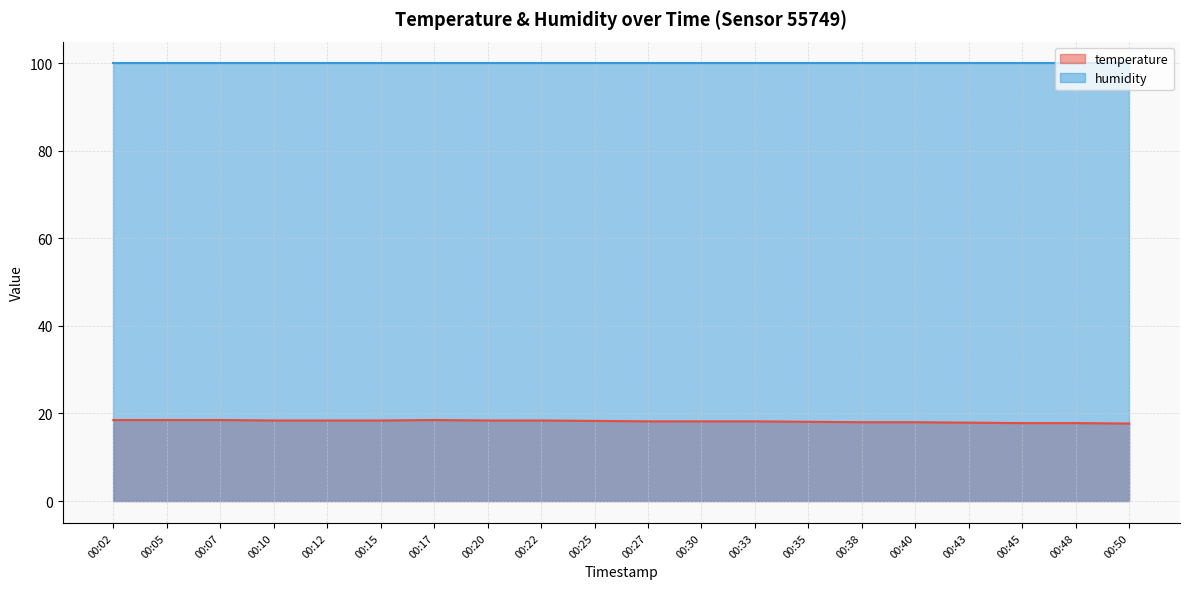

What is the sum of the values at 00:43 and 00:50?

35.6